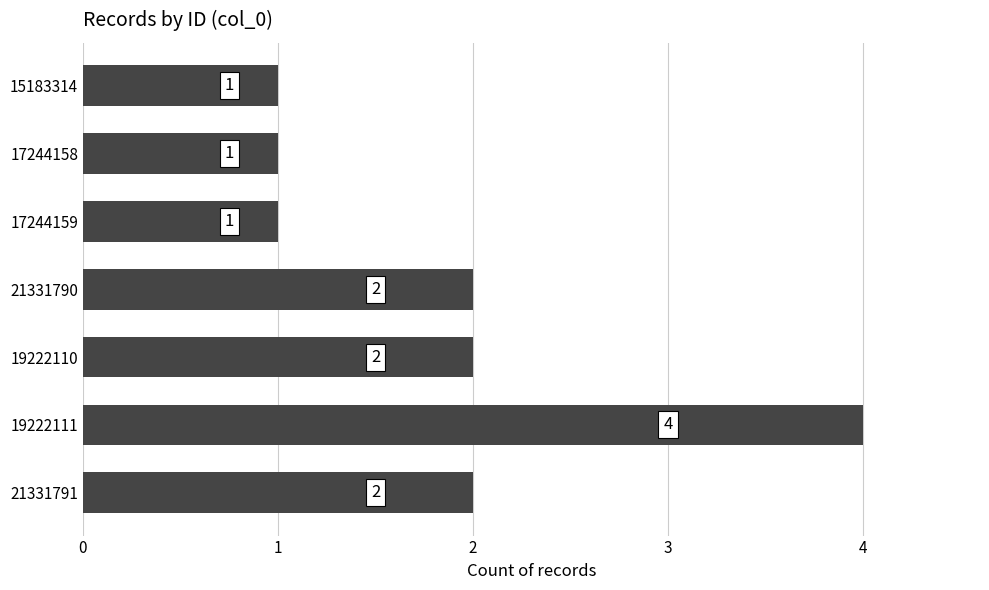

What is the average value?

2